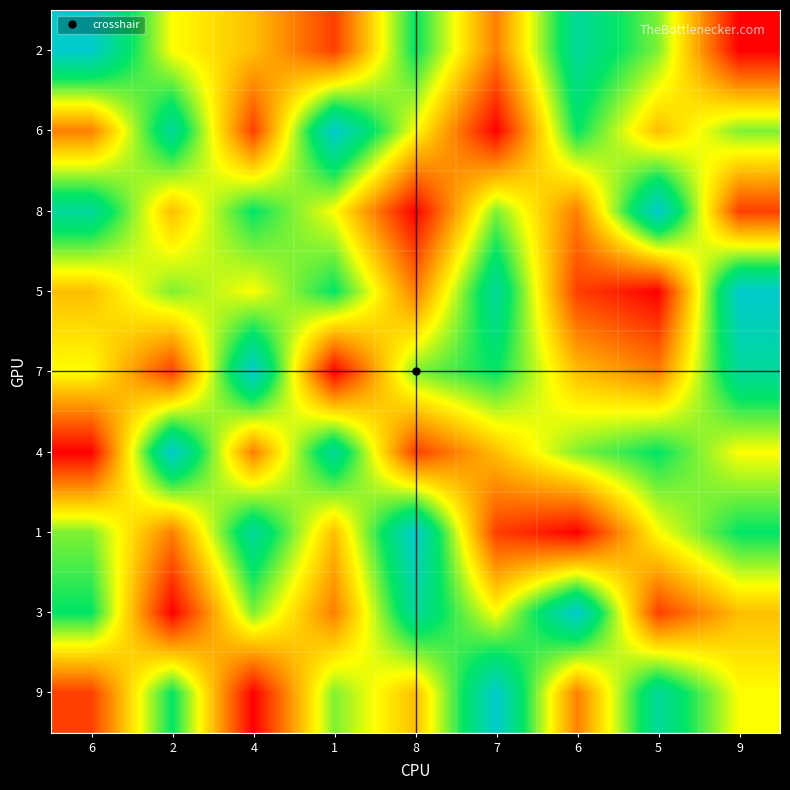

Reading left to right, what are all the values shown in this chart?

9: 6=2	2=7	4=1	1=6	8=4	7=9	6=3	5=8	9=5
3: 6=7	2=1	4=6	1=3	8=8	7=5	6=9	5=2	9=4
1: 6=6	2=3	4=8	1=4	8=9	7=2	6=1	5=5	9=7
4: 6=1	2=9	4=3	1=8	8=2	7=4	6=6	5=7	9=5
7: 6=5	2=2	4=9	1=1	8=6	7=7	6=4	5=3	9=8
5: 6=4	2=6	4=5	1=7	8=3	7=8	6=2	5=1	9=9
8: 6=8	2=4	4=7	1=5	8=1	7=6	6=3	5=9	9=2
6: 6=3	2=8	4=2	1=9	8=5	7=1	6=7	5=4	9=6
2: 6=9	2=5	4=4	1=2	8=7	7=3	6=8	5=6	9=1